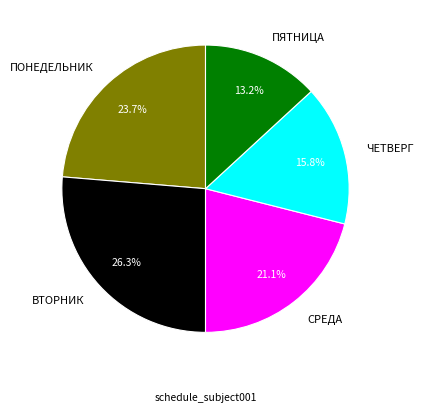

To the nearest percent, what is the difference between the ЧЕТВЕРГ and ПЯТНИЦА slice percentages?

3%